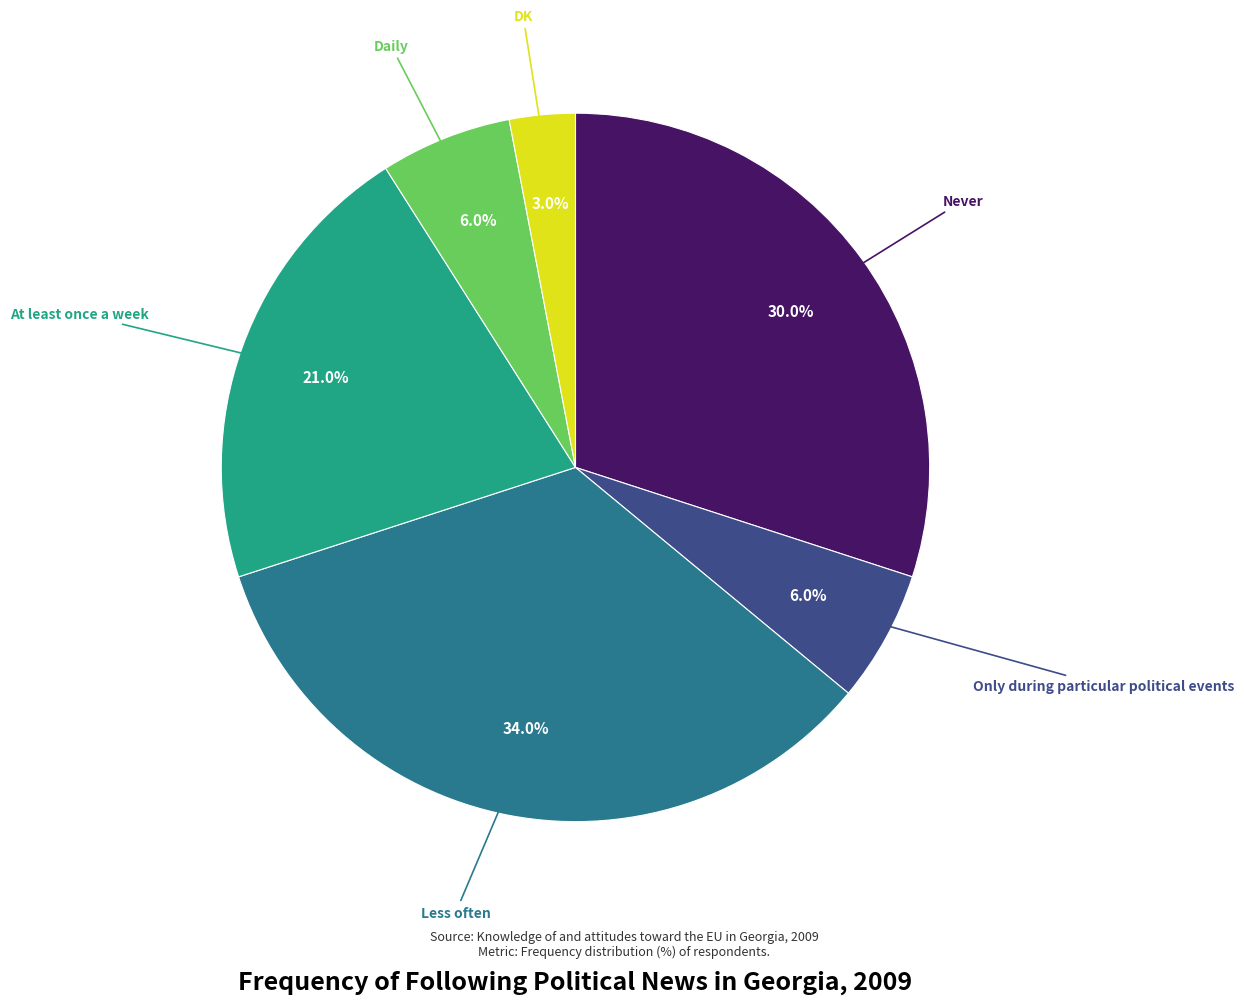

Does any single category account for the majority?

No